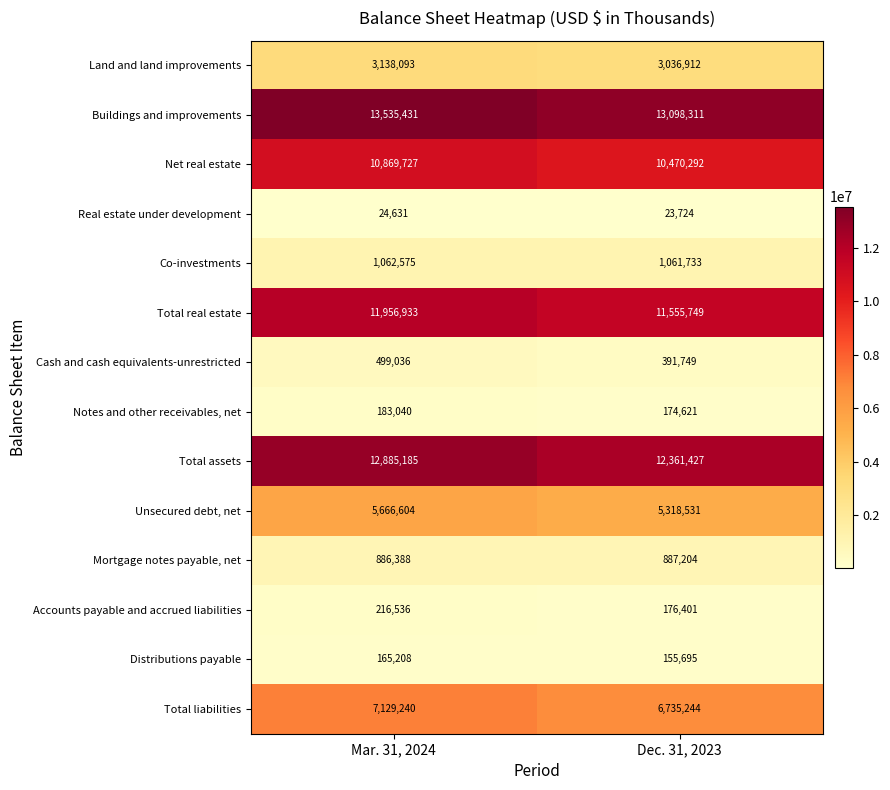

What is the total value across all series at Mar. 31, 2024?

68218627